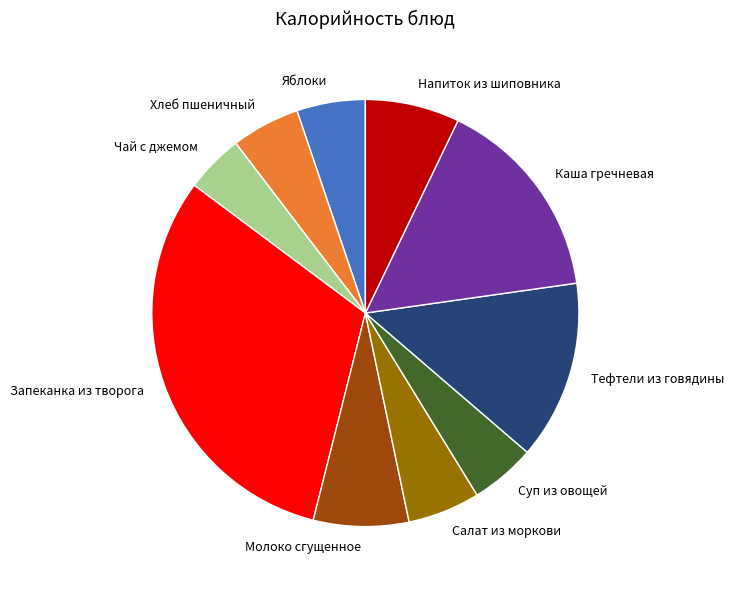

The Яблоки slice represents 19% of the pie. True or false?

False